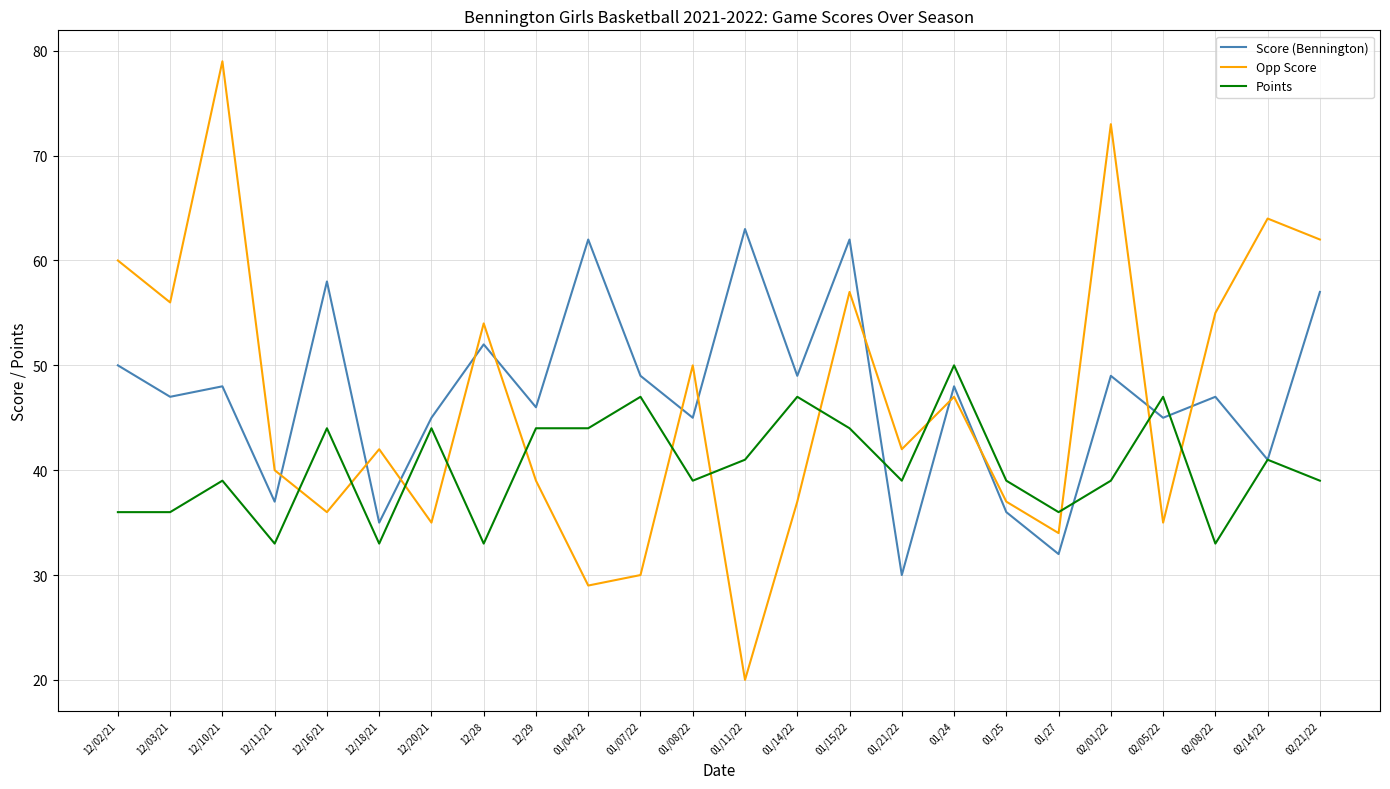

The Opp Score series shows 73 at 02/01/22. True or false?

True